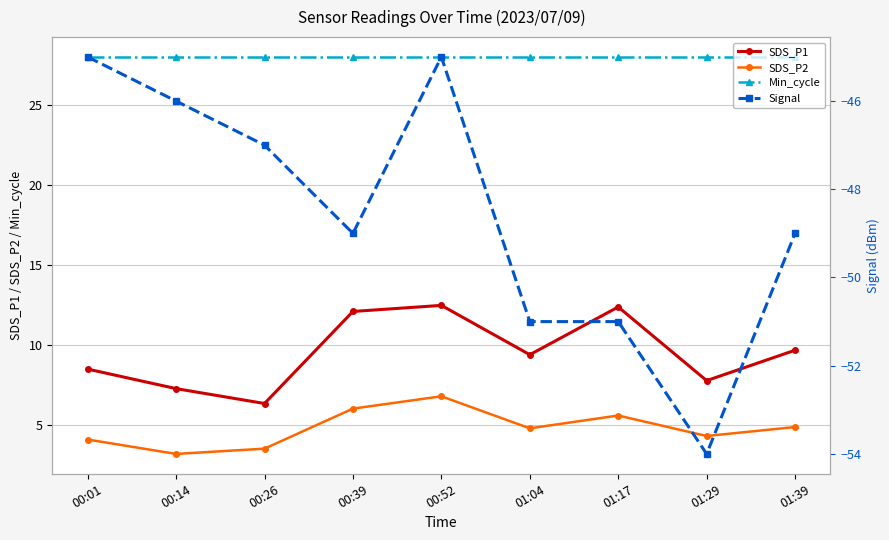

What is the difference between the SDS_P1 values at 00:26 and 01:39?

3.3